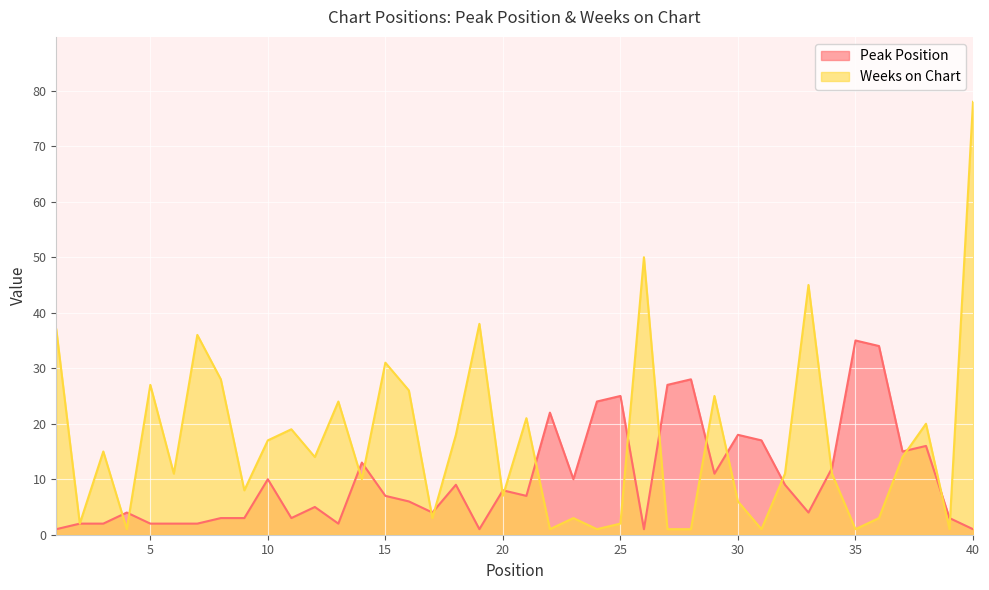

What is the difference between the second highest and minimum values in the Peak Position series?

33